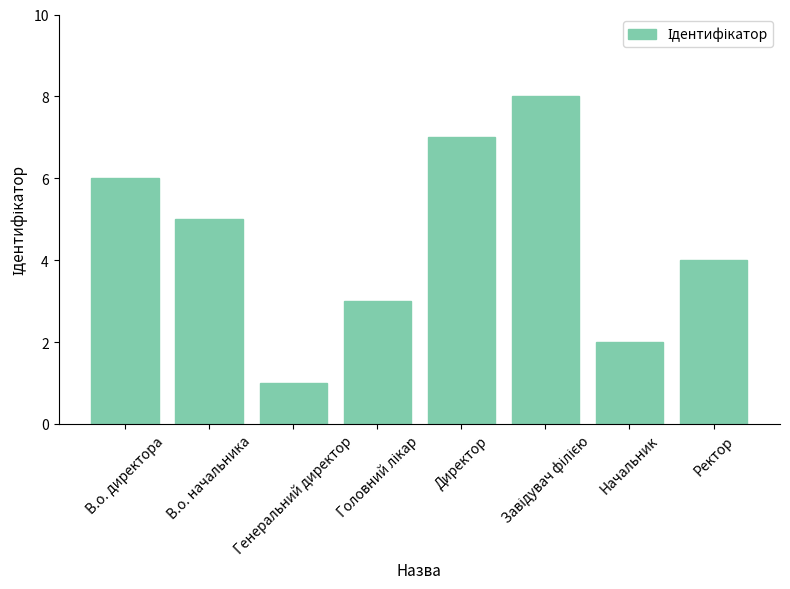

What is the value of the 1st bar from the left?

6